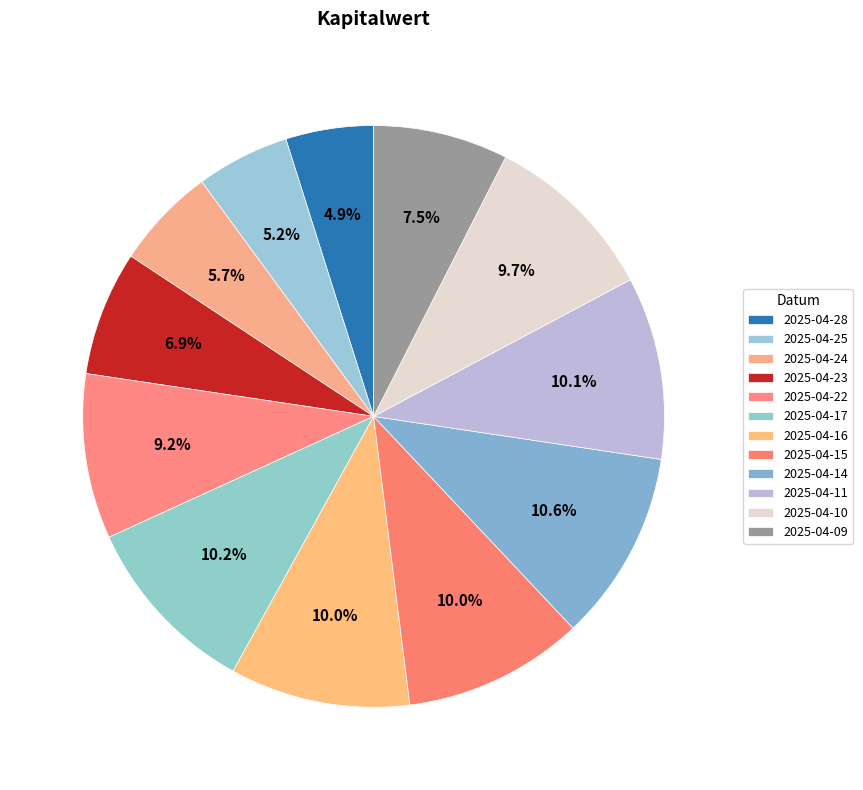

Is it true that 2025-04-22 is 19% of the pie?

False